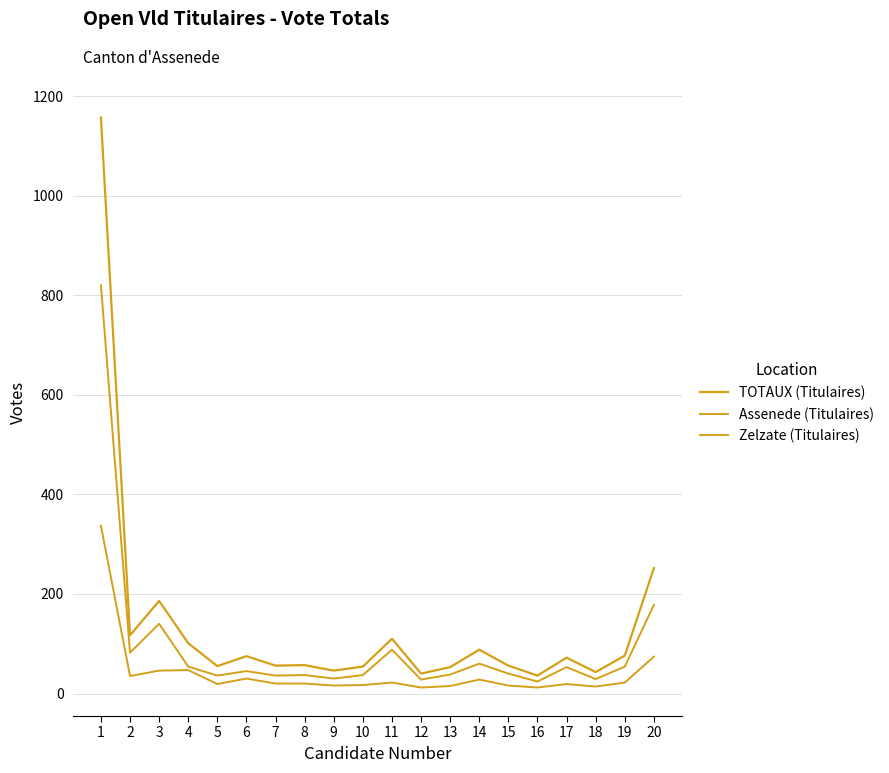

At which category is the sum across all series the highest?

1